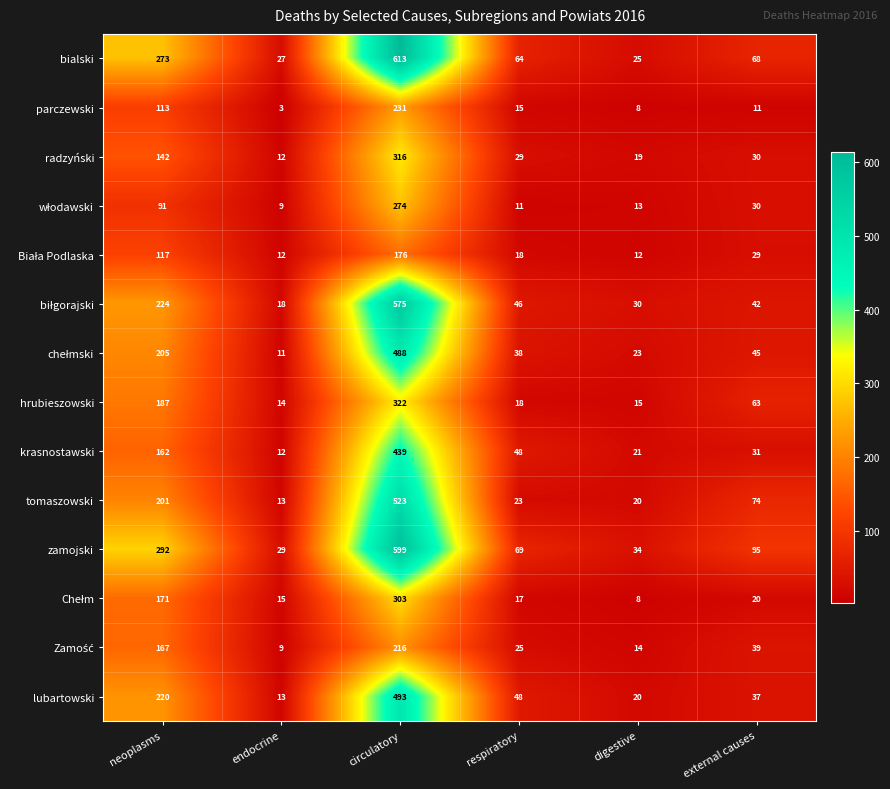

At how many categories does at least one series exceed 491?

1